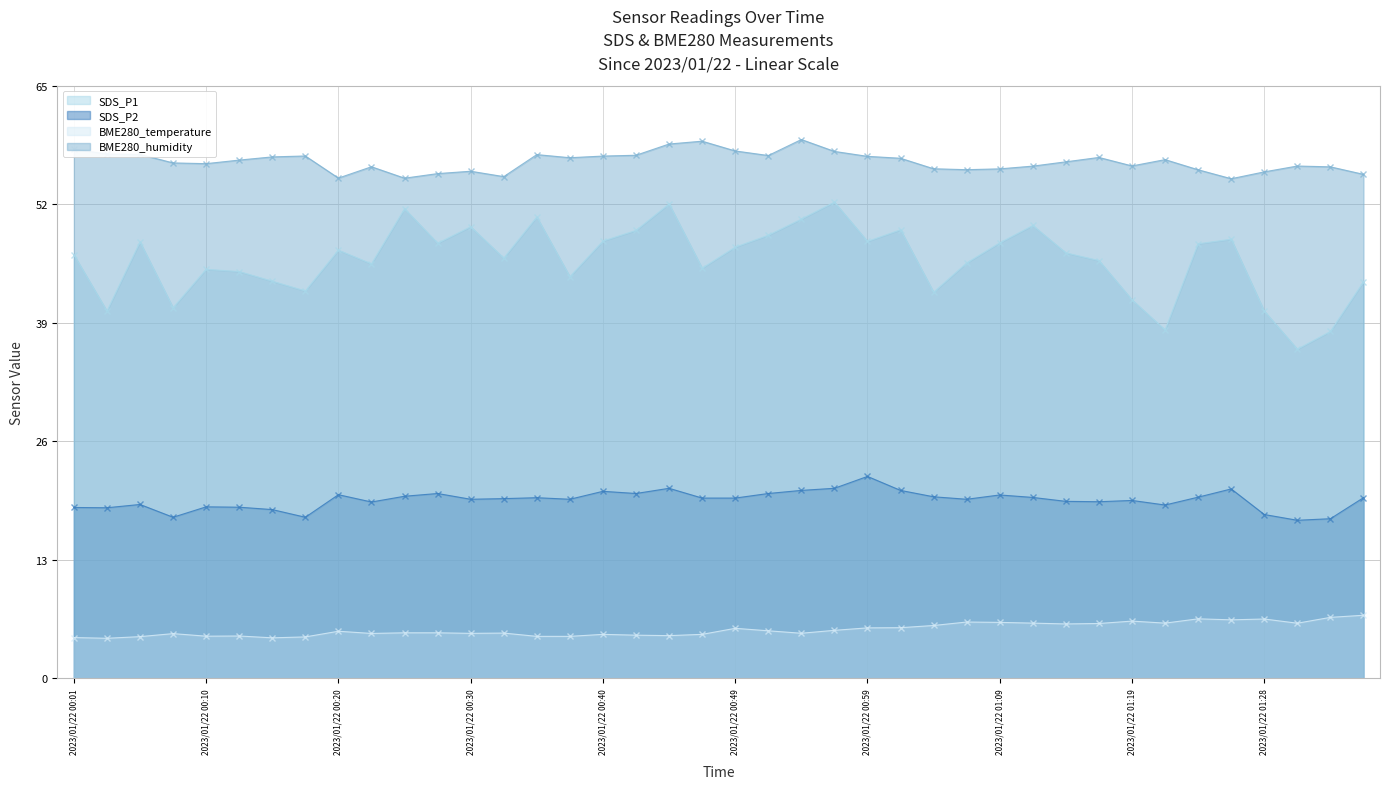

What is the difference between the SDS_P1 values at 2023/01/22 01:11 and 2023/01/22 00:01?

3.2